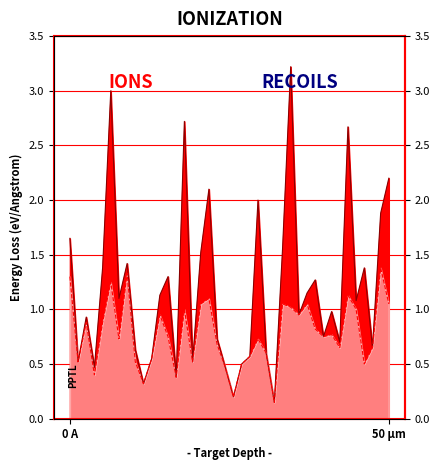

True or false: SDS_P1 has more than 2 interior local peaks.

True